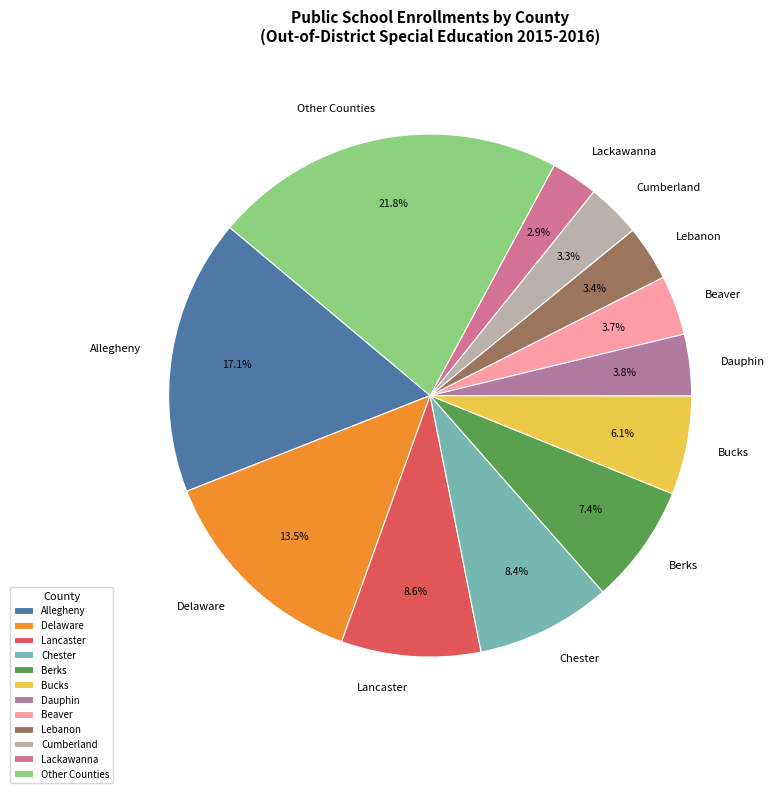

Combined, do Beaver and Lebanon account for over 50%?

No